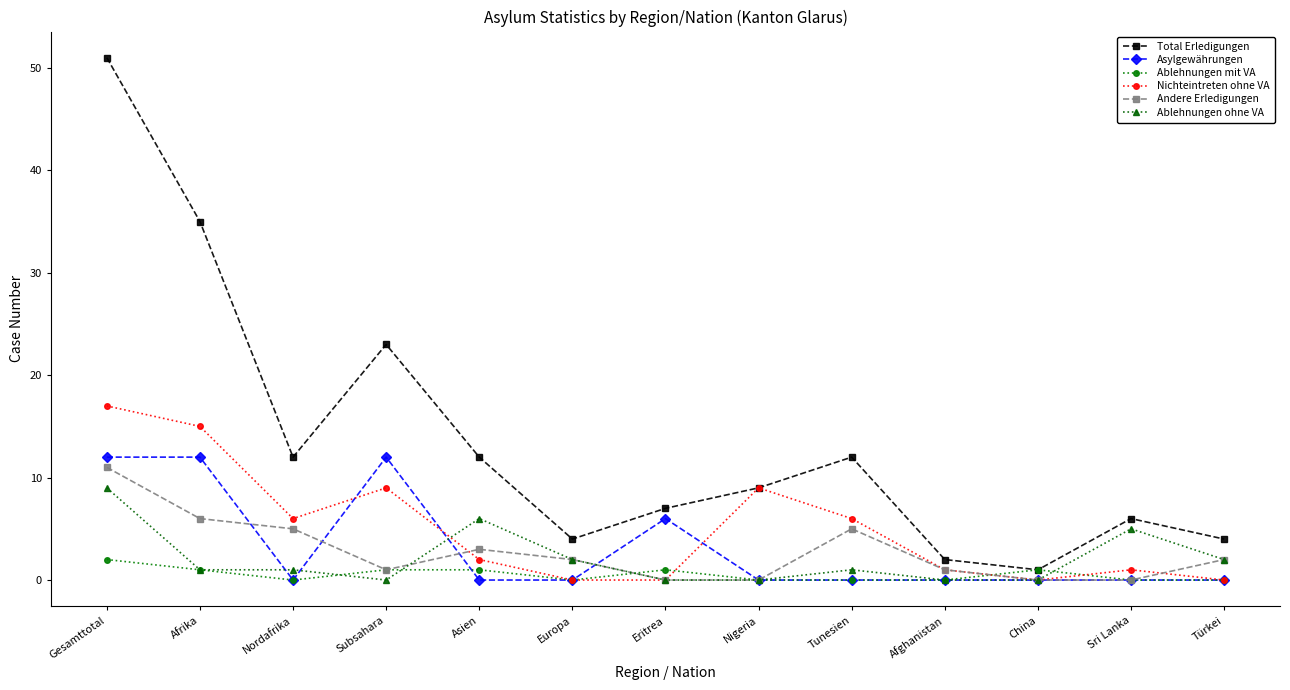

What is the maximum value shown in the chart?

51